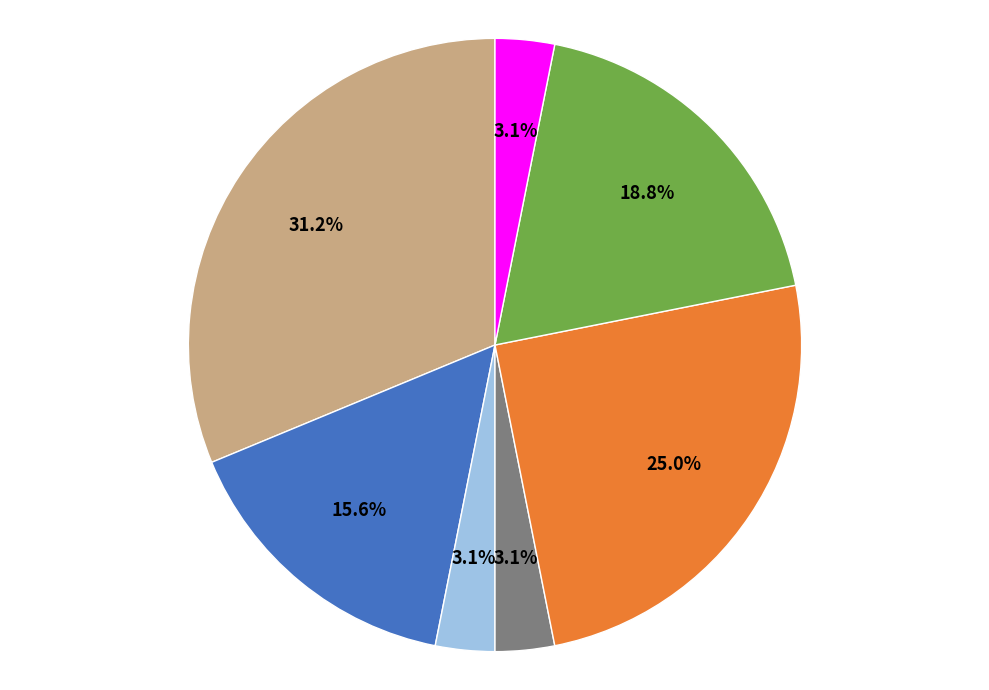

Is there any slice that represents more than half of the pie?

No